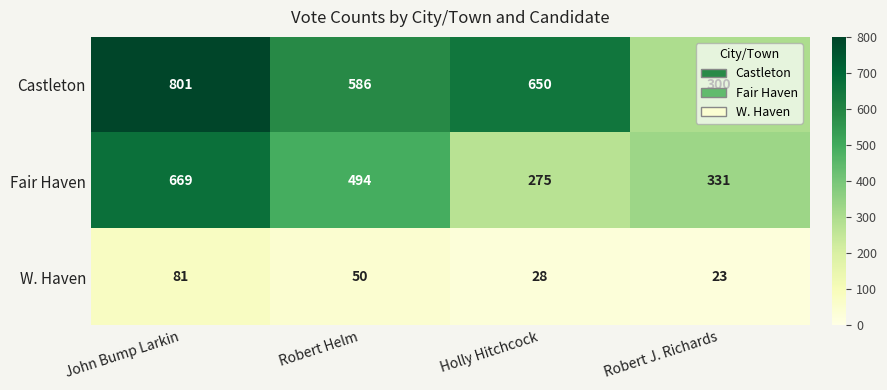

Rank the categories by W. Haven value from highest to lowest.

John Bump Larkin, Robert Helm, Holly Hitchcock, Robert J. Richards